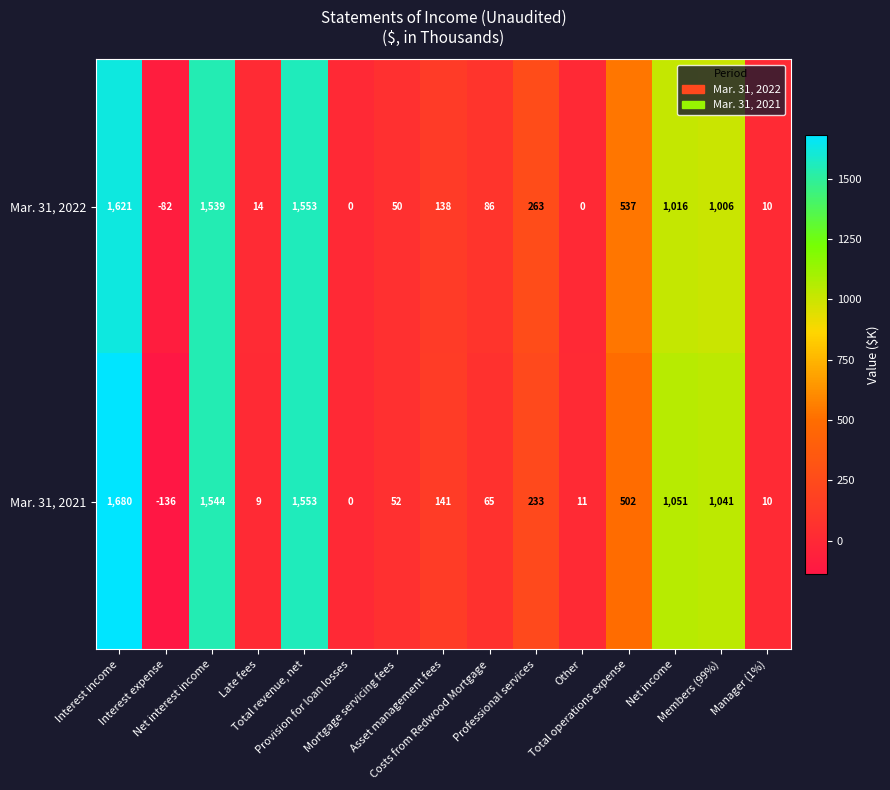

What is the highest value of the Mar. 31, 2022 series?

1621